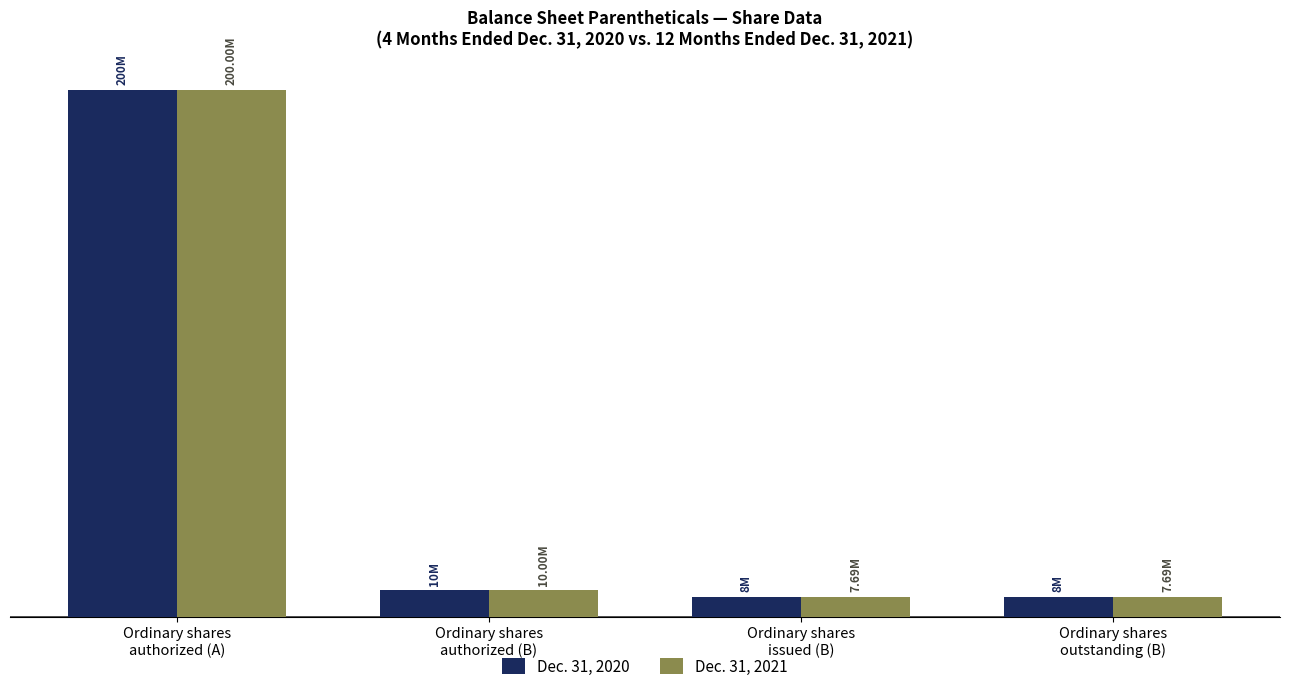

Rank the series by their maximum value, from highest to lowest.

Dec. 31, 2020, Dec. 31, 2021